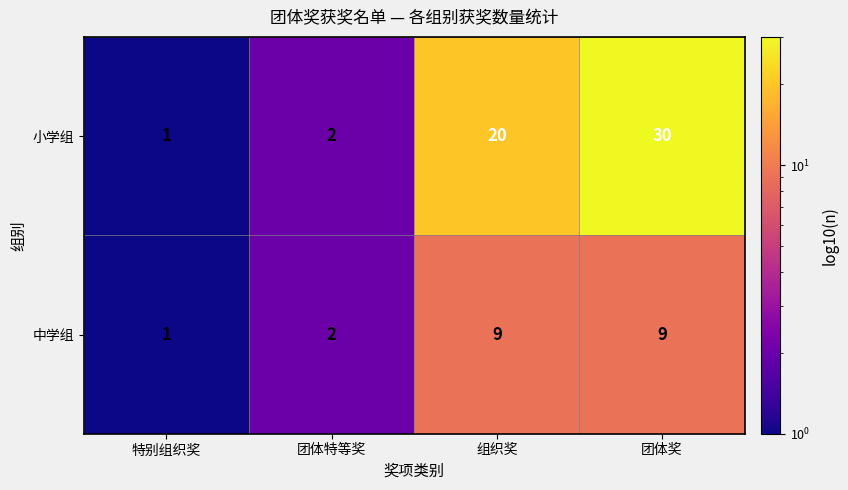

At which label is 小学组 closest to 15?

组织奖